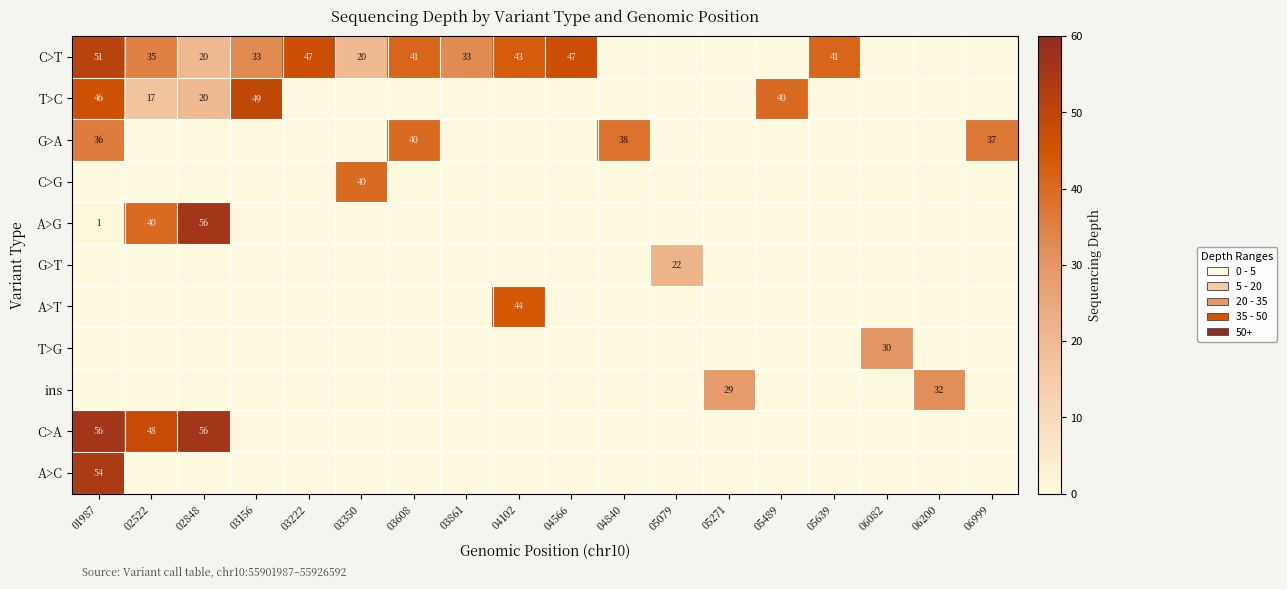

The T>C series shows 31 at 02848. True or false?

False